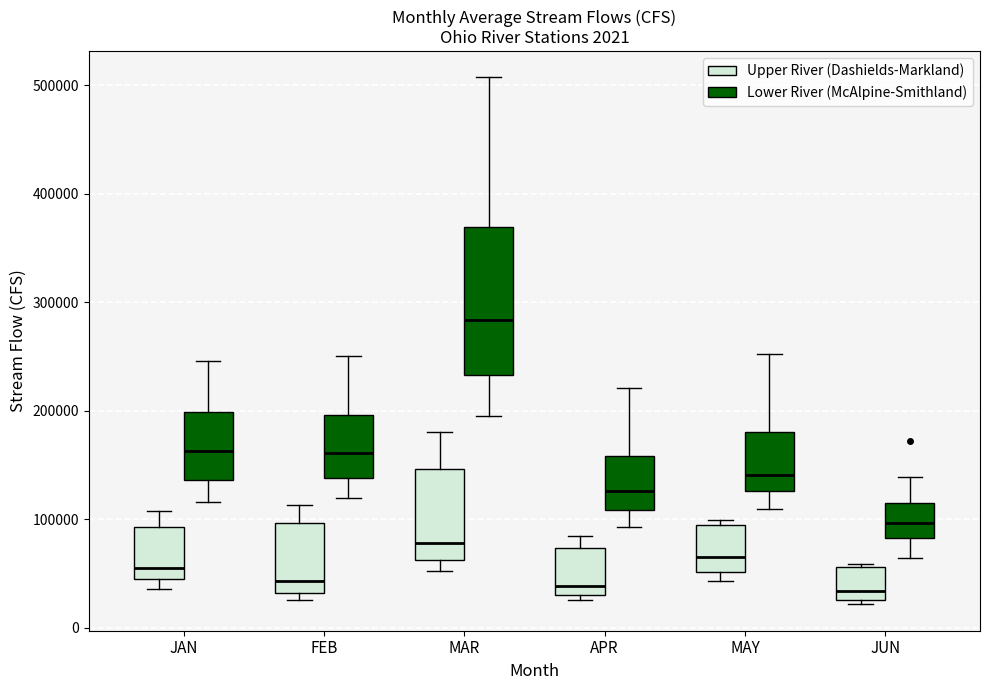

Comparing the boxes themselves (not the whiskers), which one is the tallest?

MAR (Lower River (McAlpine-Smithland))